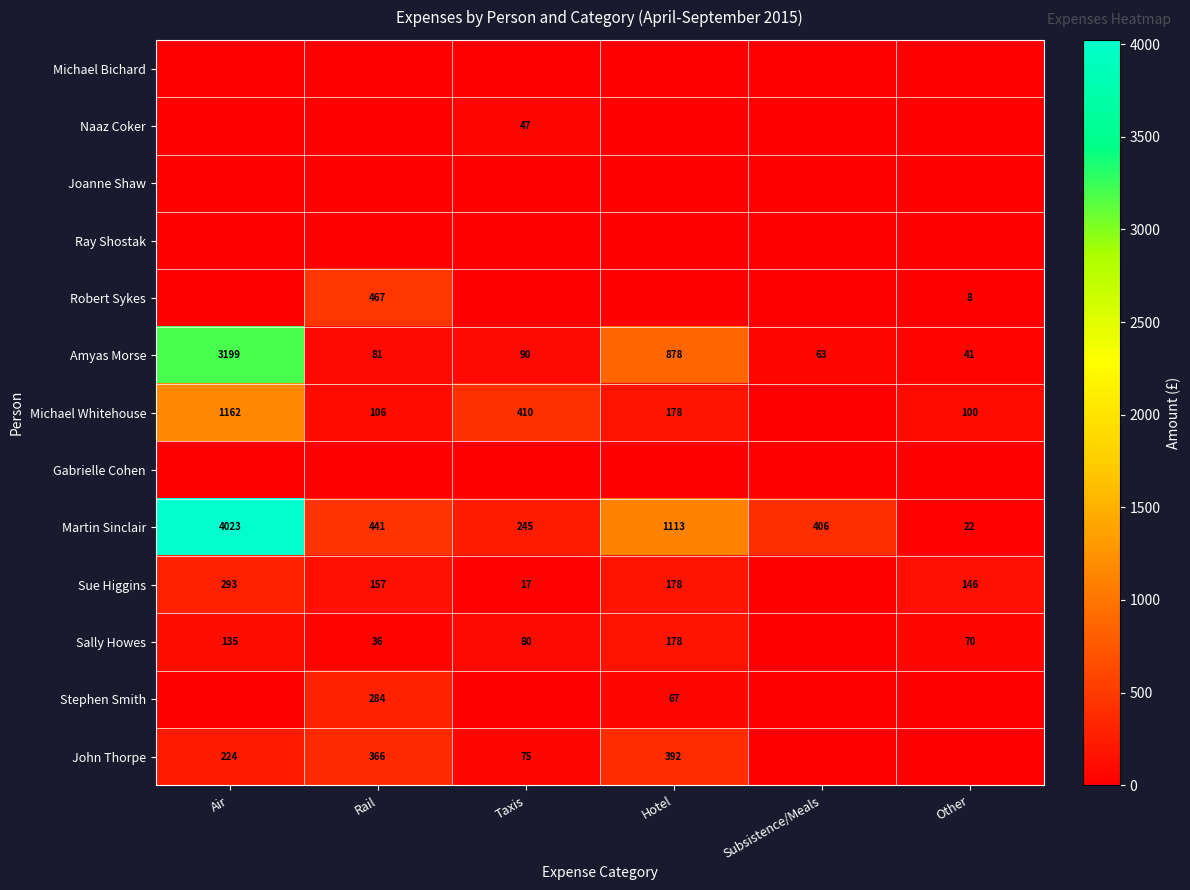

At which category does the chart reach its minimum across all series?

Air